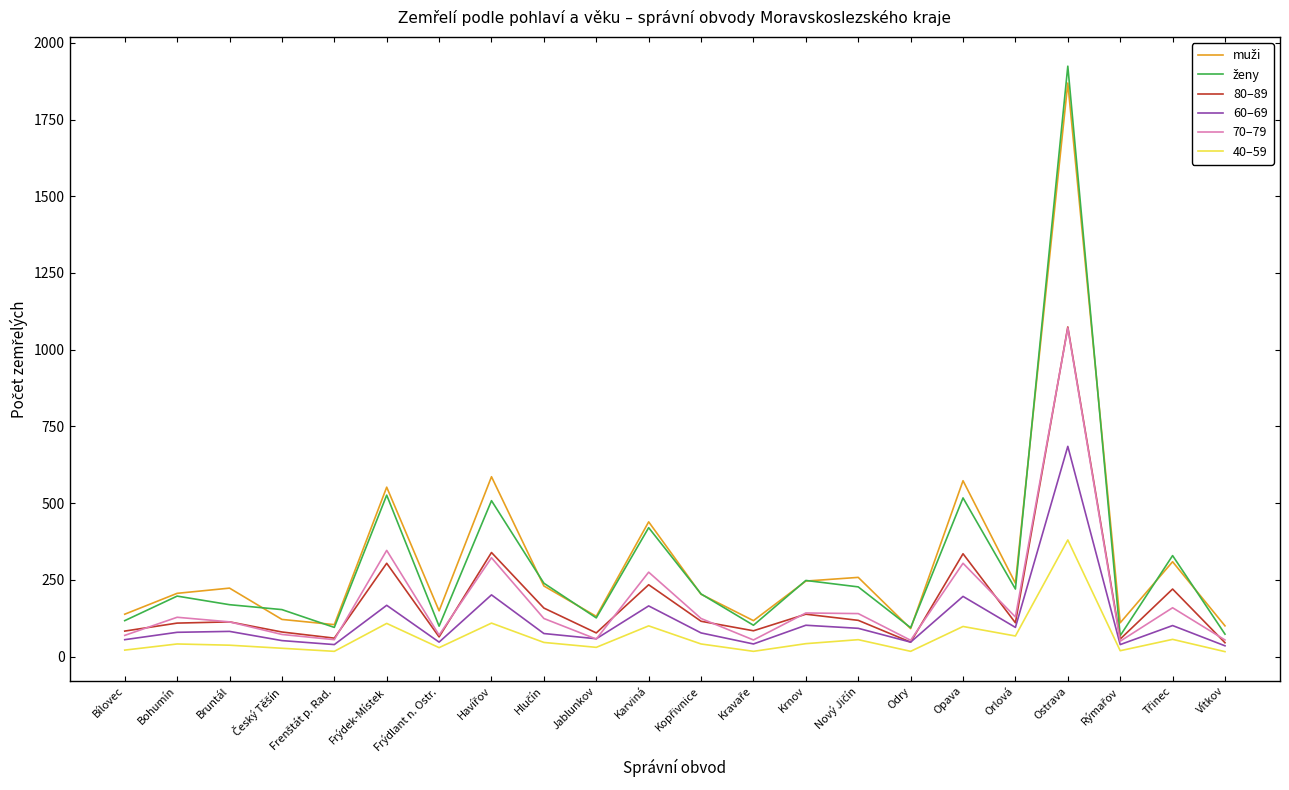

At which category does the chart reach its peak across all series?

Ostrava